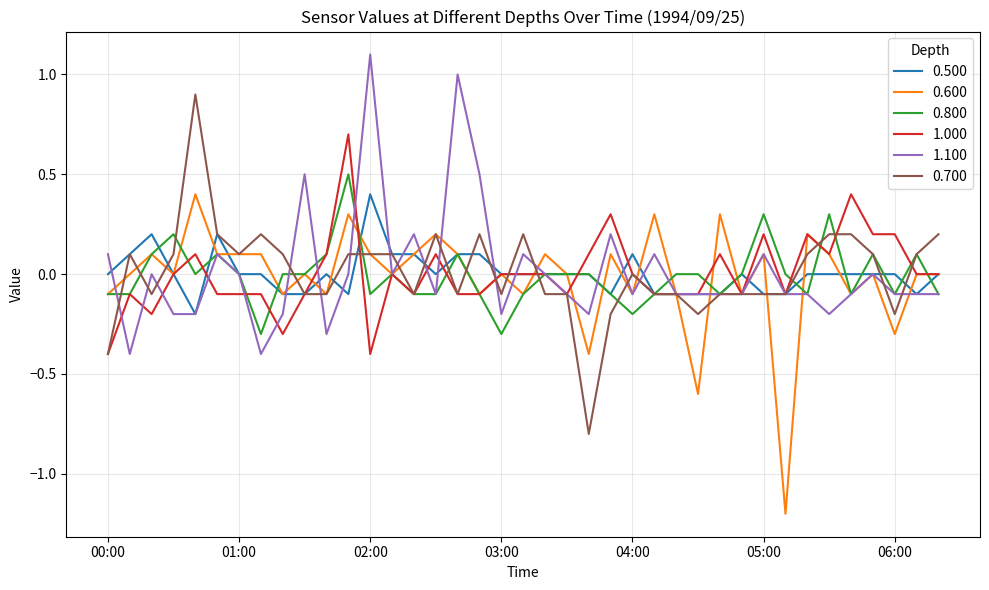

What is the lowest value of the 1.000 series?

-0.4